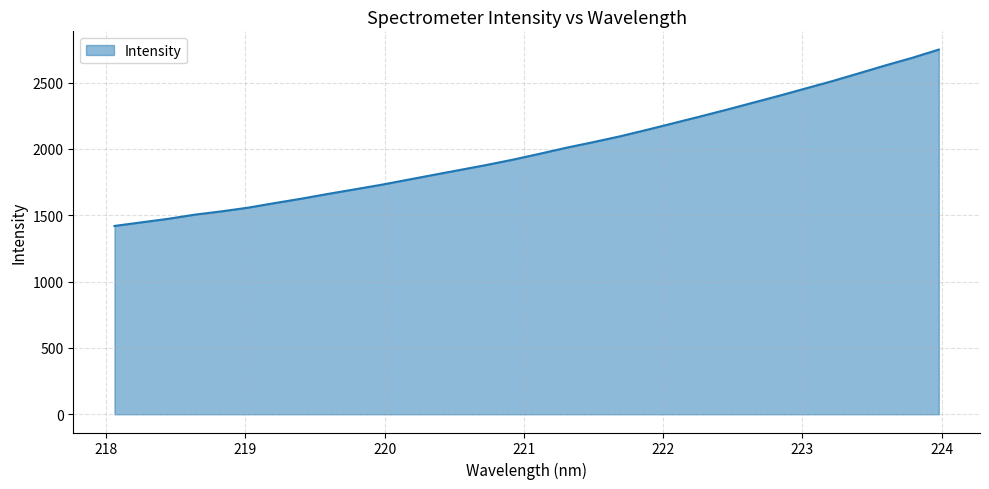

What is the greatest value displayed?

2748.7